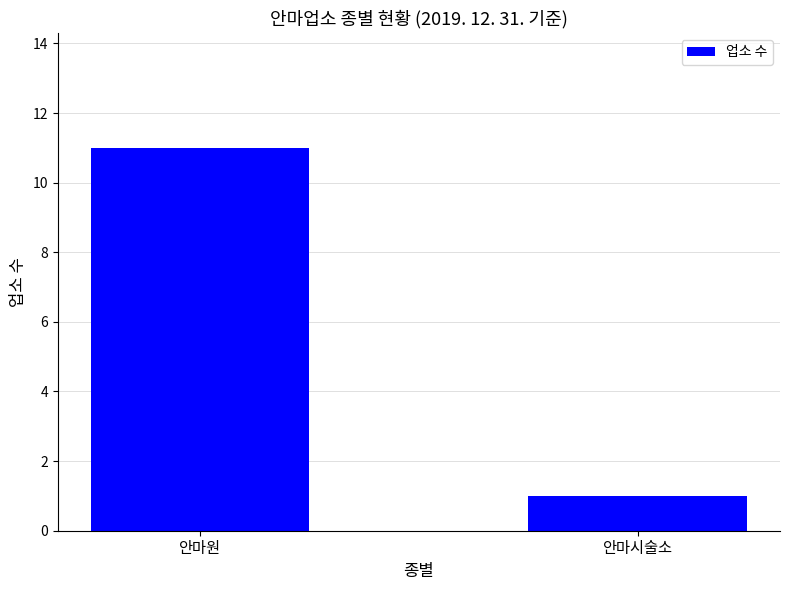

List the labels in order of value, smallest first.

안마시술소, 안마원